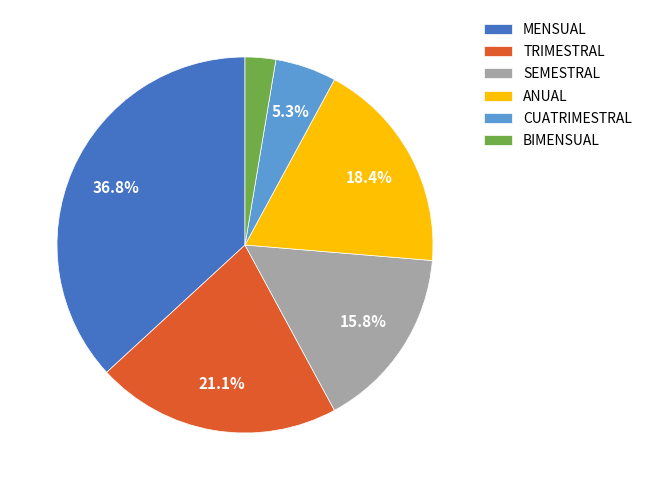

What percentage is NOT represented by MENSUAL?

63.2%